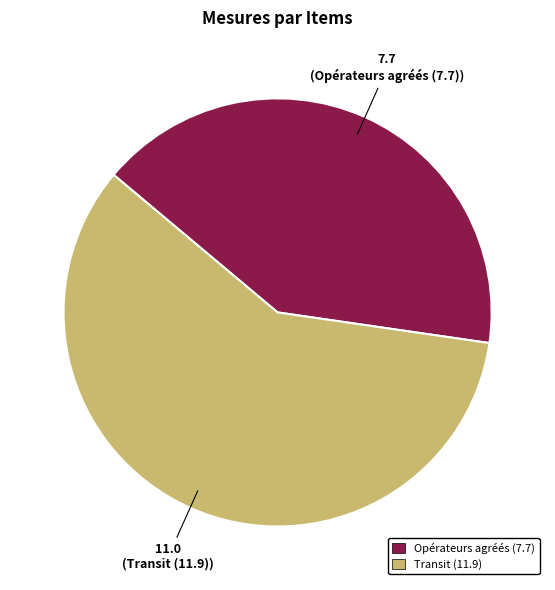

Which slice is the largest?

Transit (11.9)